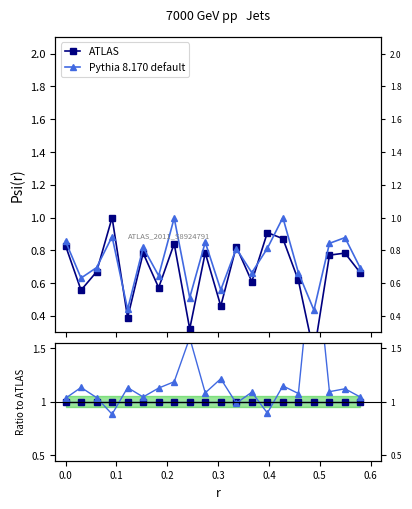

Rank the series by their average value, from lowest to highest.

ATLAS, Pythia 8.170 default